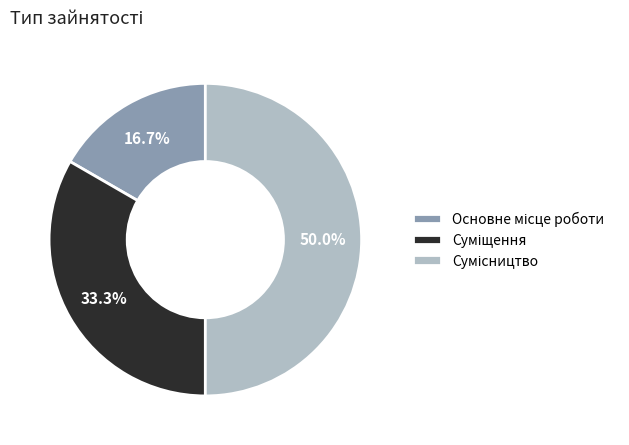

What is the total percentage of Сумісництво and Основне місце роботи?

66.7%